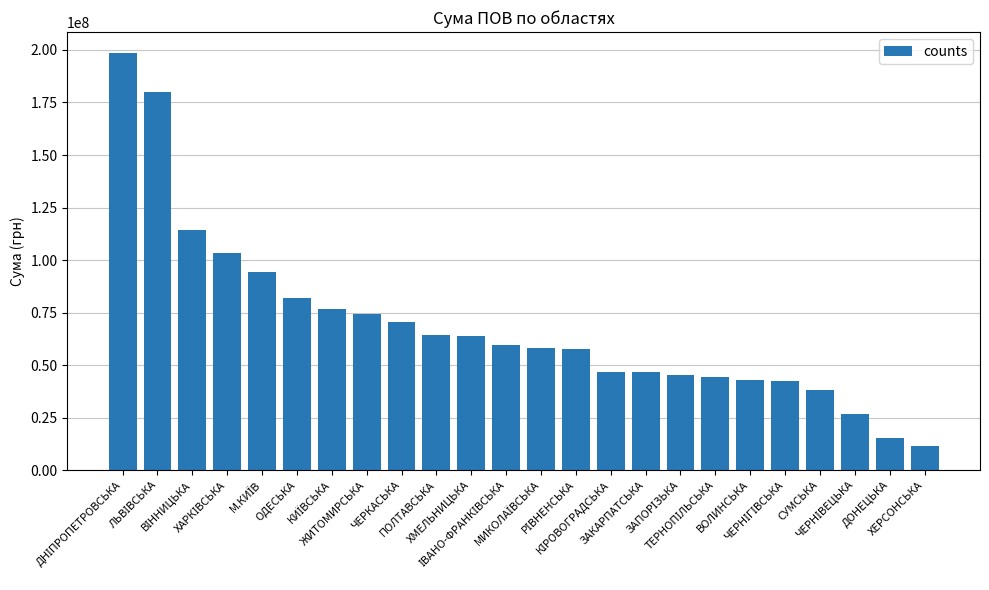

What is the sum of all values?

1656981485